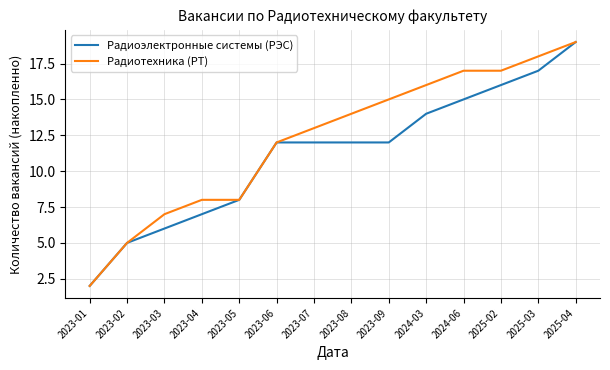

Which category has the highest value in the Радиоэлектронные системы (РЭС) series?

2025-04